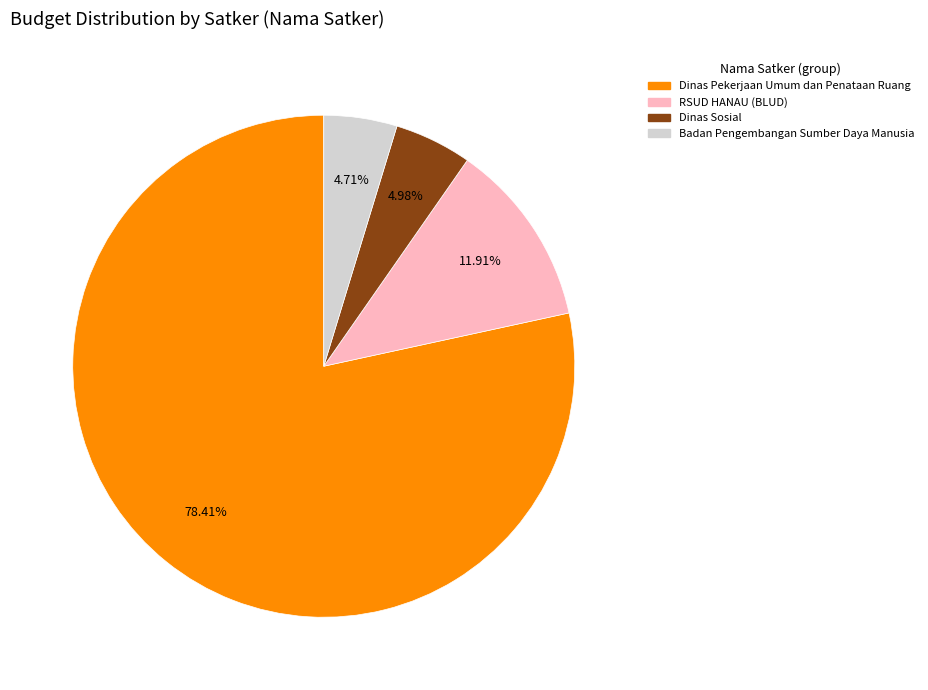

Which has a higher value, RSUD HANAU (BLUD) or Dinas Pekerjaan Umum dan Penataan Ruang?

Dinas Pekerjaan Umum dan Penataan Ruang